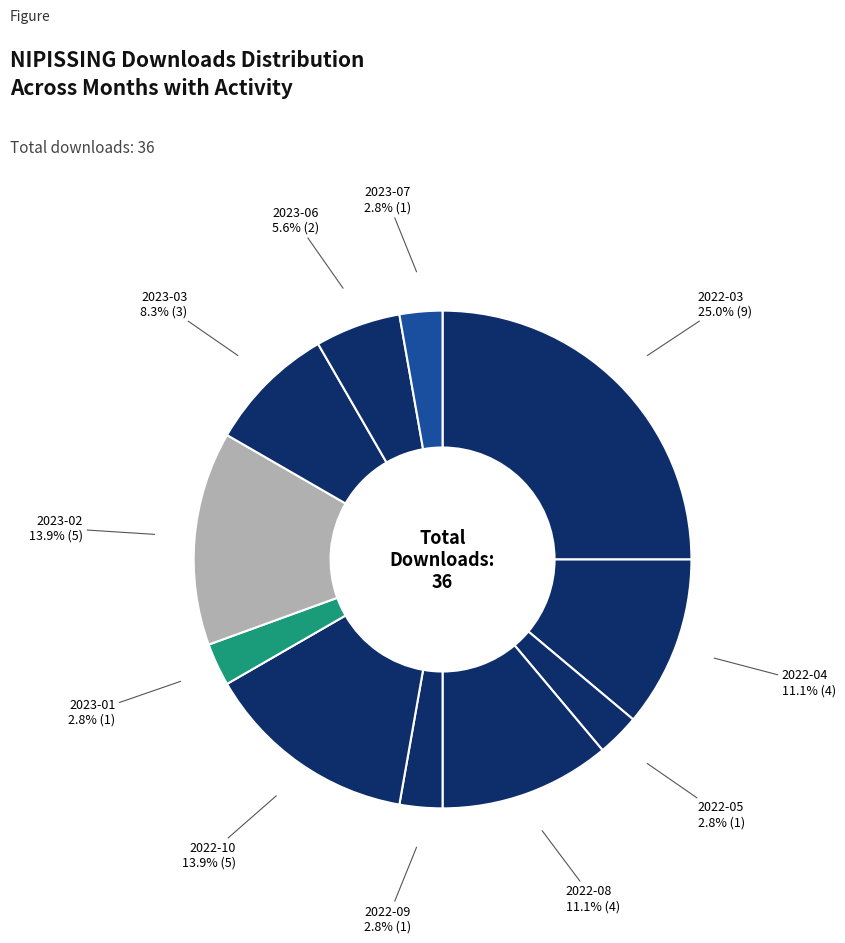

How many slices are in this pie chart?

11